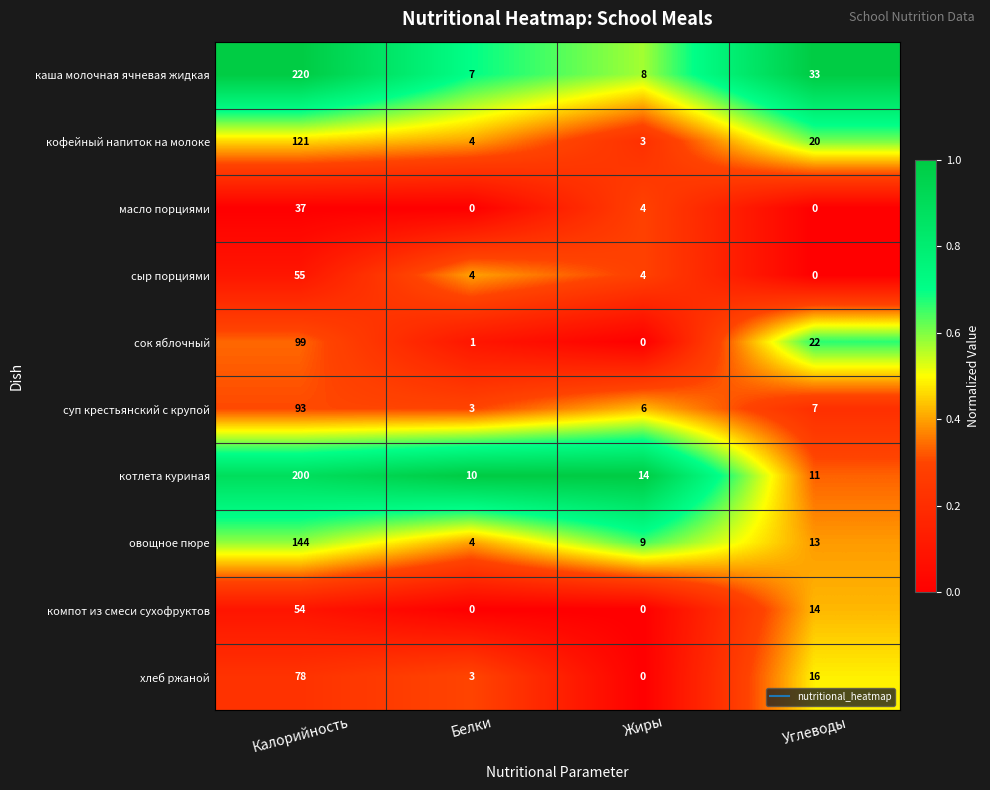

At how many categories does at least one series exceed 0?

4